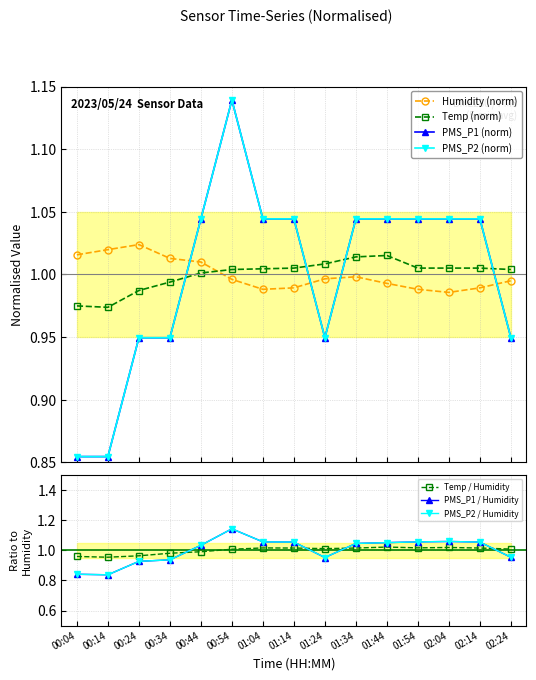

What is the spread (max minus min) of values at 01:44?

0.1